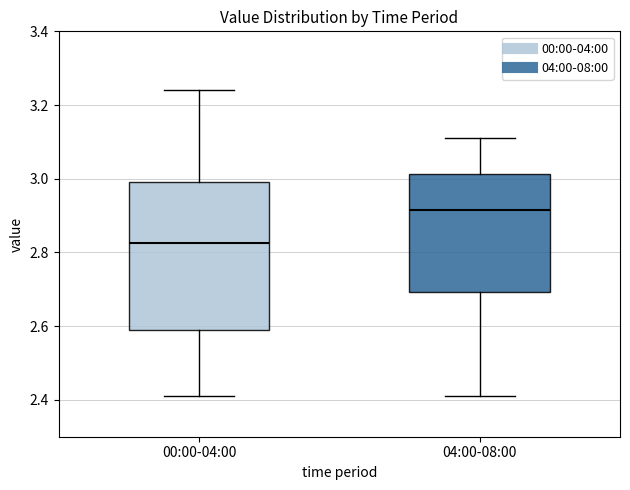

Reading left to right, transcribe this box plot: for each box, give where its median line is, the range the box spans, and where its two whiskers end, as read against the y-axis. The values are not printed on the chart, so give them approximately, as read against the axis.

00:00-04:00: median 2.82, box 2.60 to 3.00, whiskers 2.42 to 3.24
04:00-08:00: median 2.92, box 2.70 to 3.02, whiskers 2.42 to 3.12